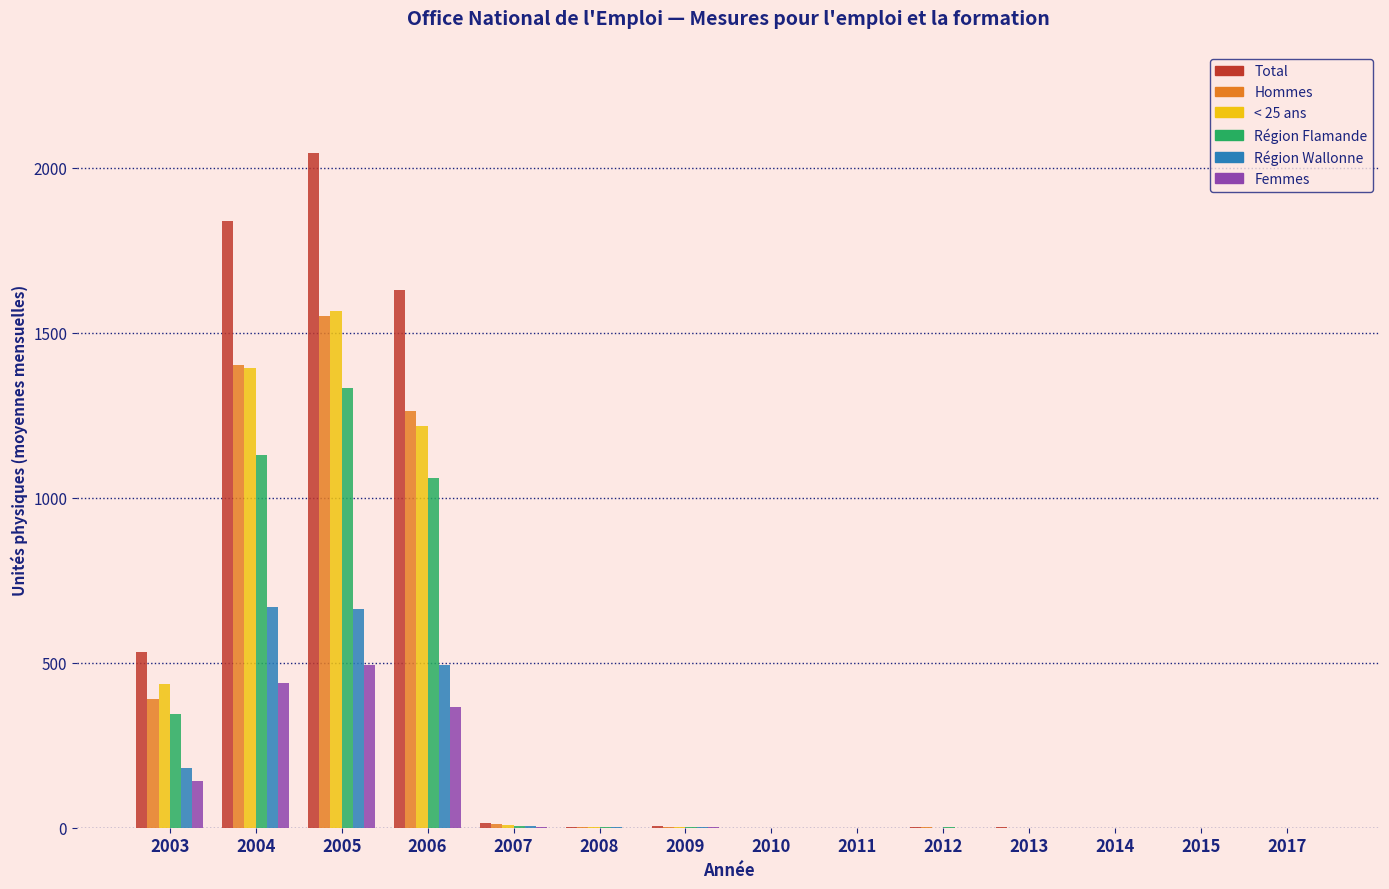

Is it true that < 25 ans equals 8.8 at 2007?

True